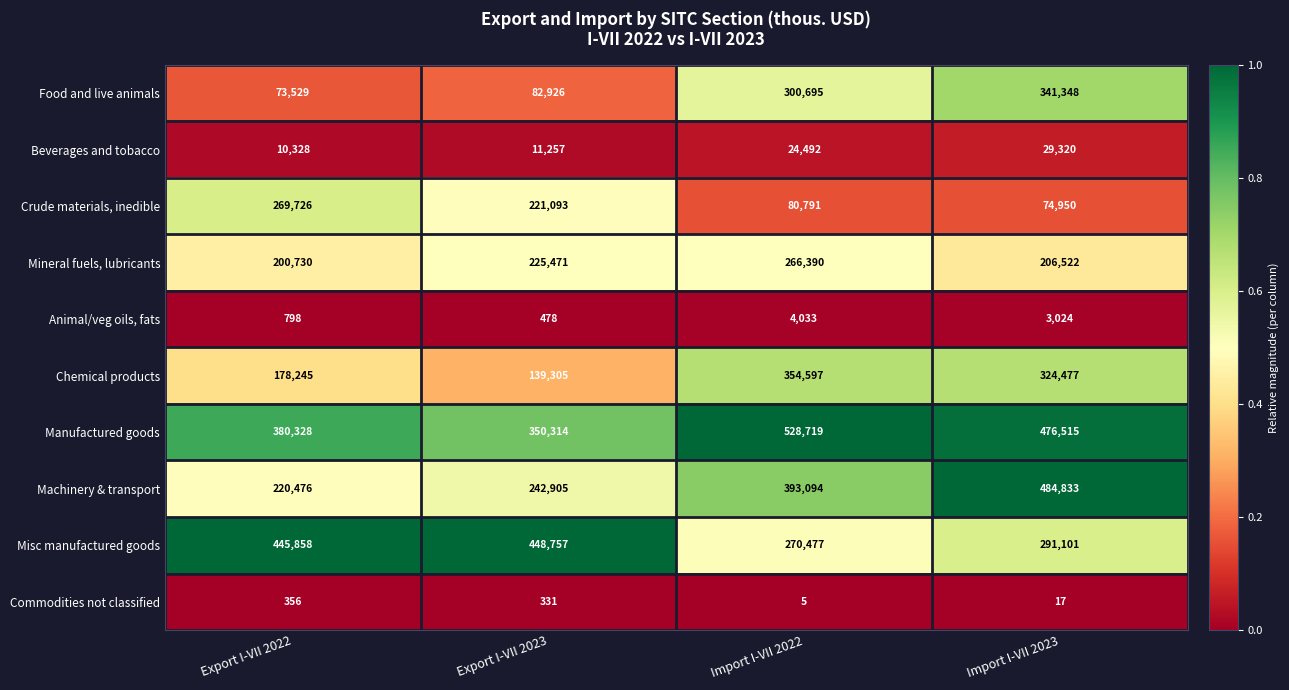

What is the approximate value of Crude materials, inedible at Import I-VII 2023?

74950